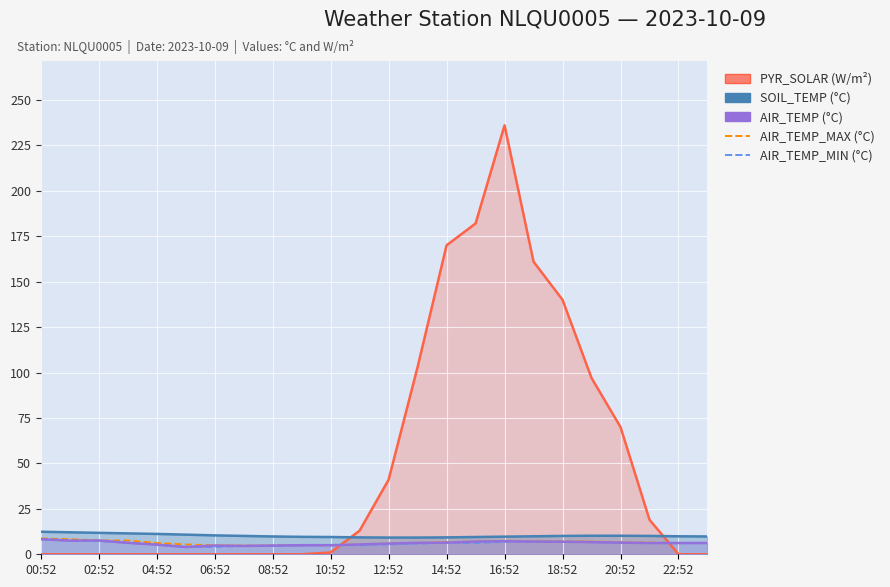

How many lines are shown in the chart?

2